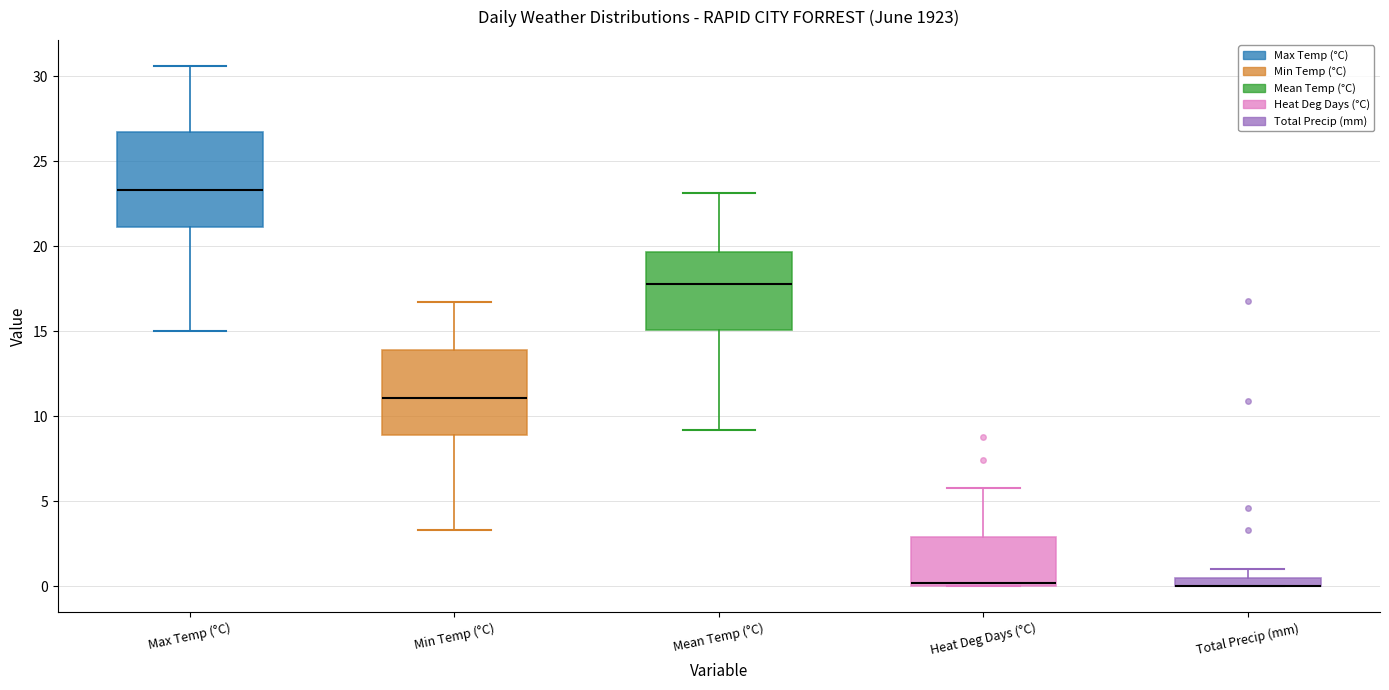

Where does the upper whisker of the box for Max Temp (°C) end on the y-axis? The values are not printed on the chart, so give them approximately, as read against the axis.

30.5